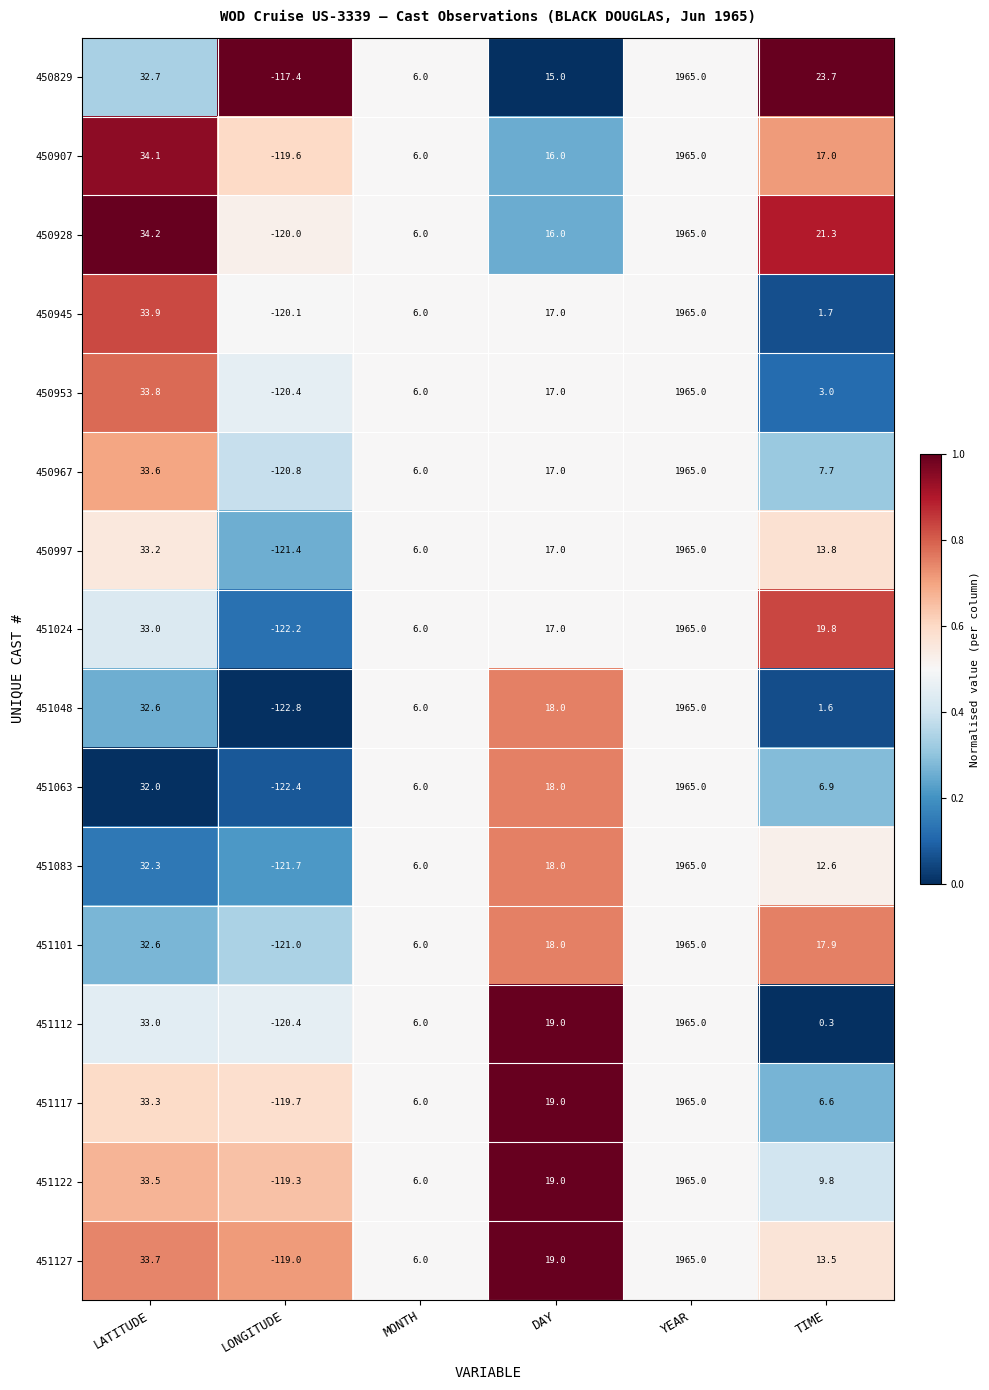

Count the number of data series in this chart.

16